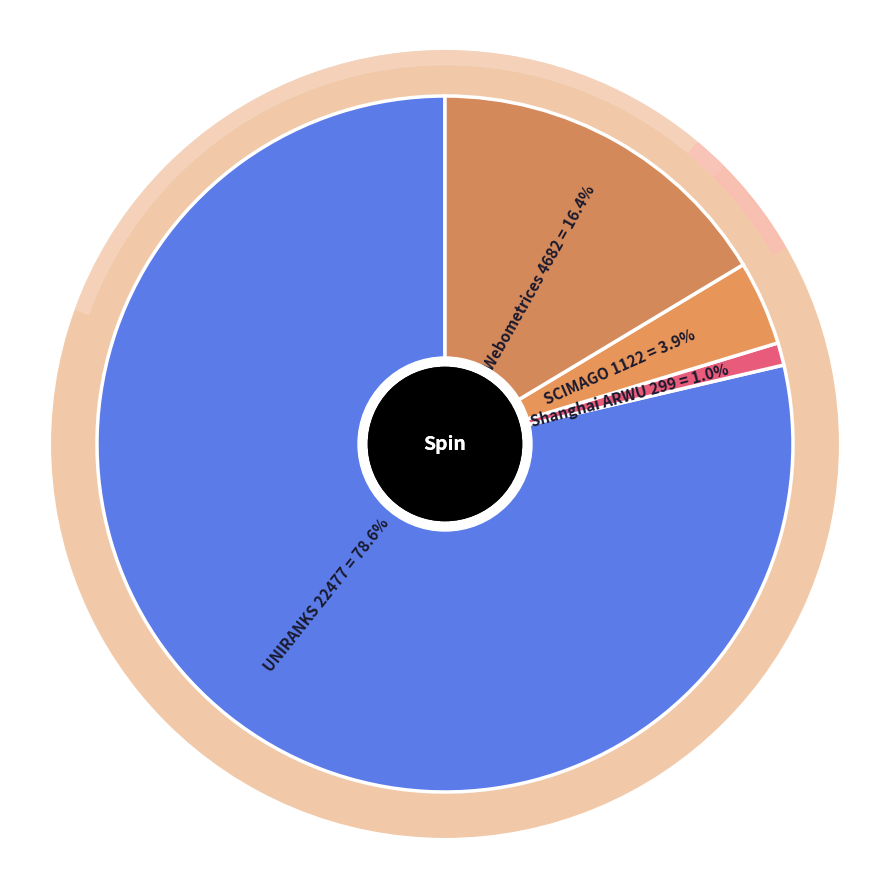

Count the number of slices in the pie.

4